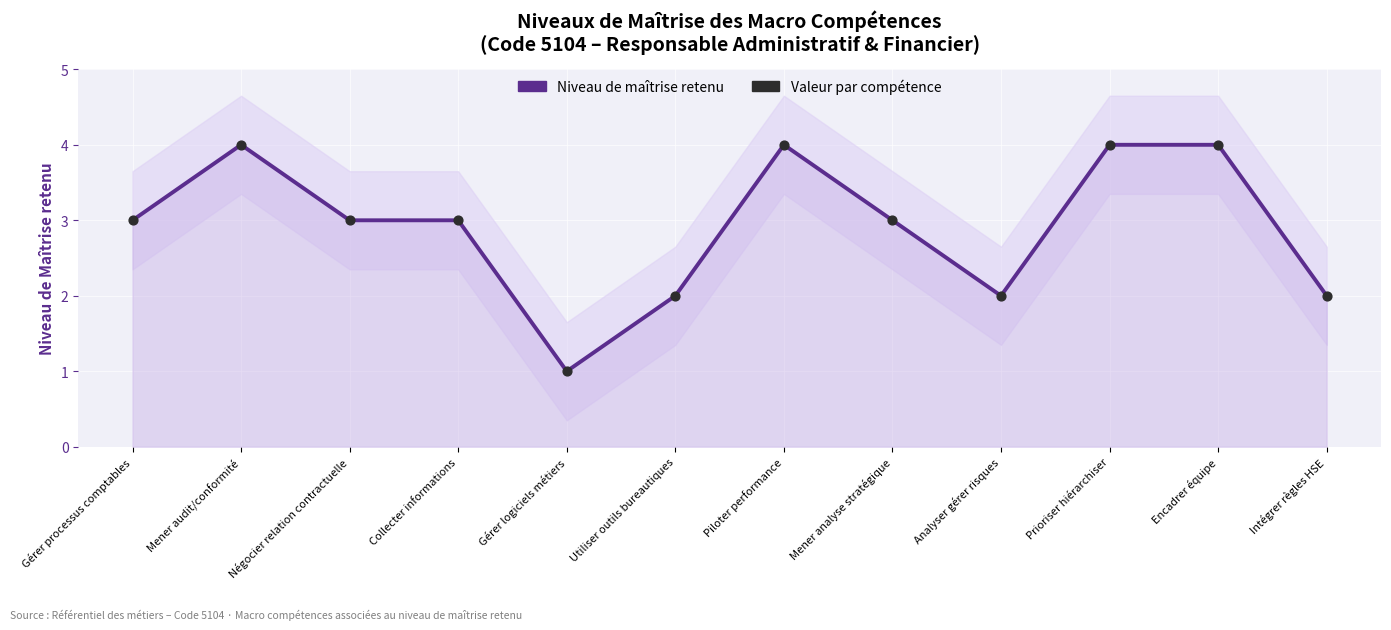

Which series contains the highest Y value?

Niveau de maîtrise retenu